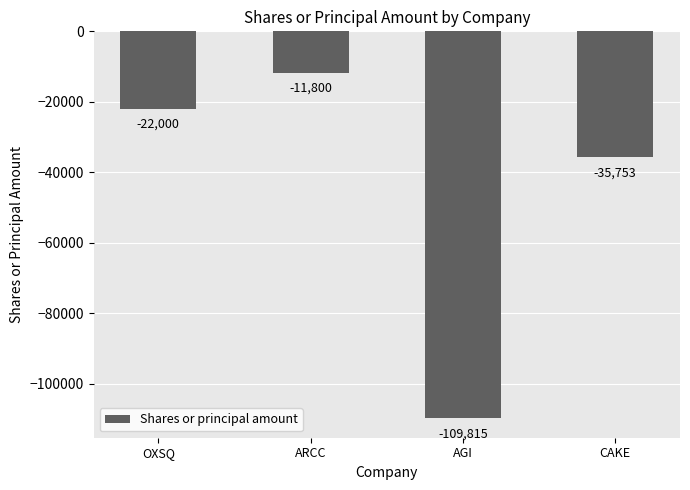

True or false: the data shows -2949 at ARCC.

False